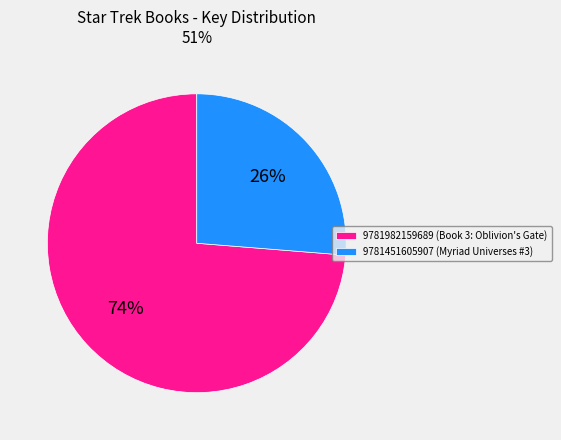

How many slices are in this pie chart?

2